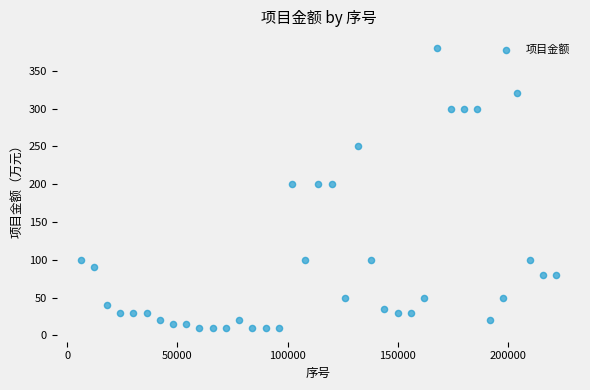

What is the range of Y values (max minus min)?

370